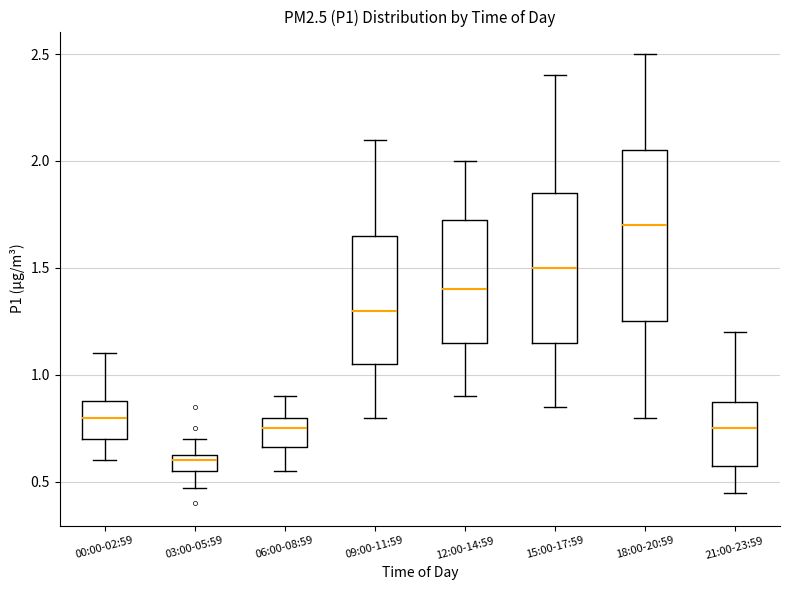

Which box's median line is the lowest?

03:00-05:59